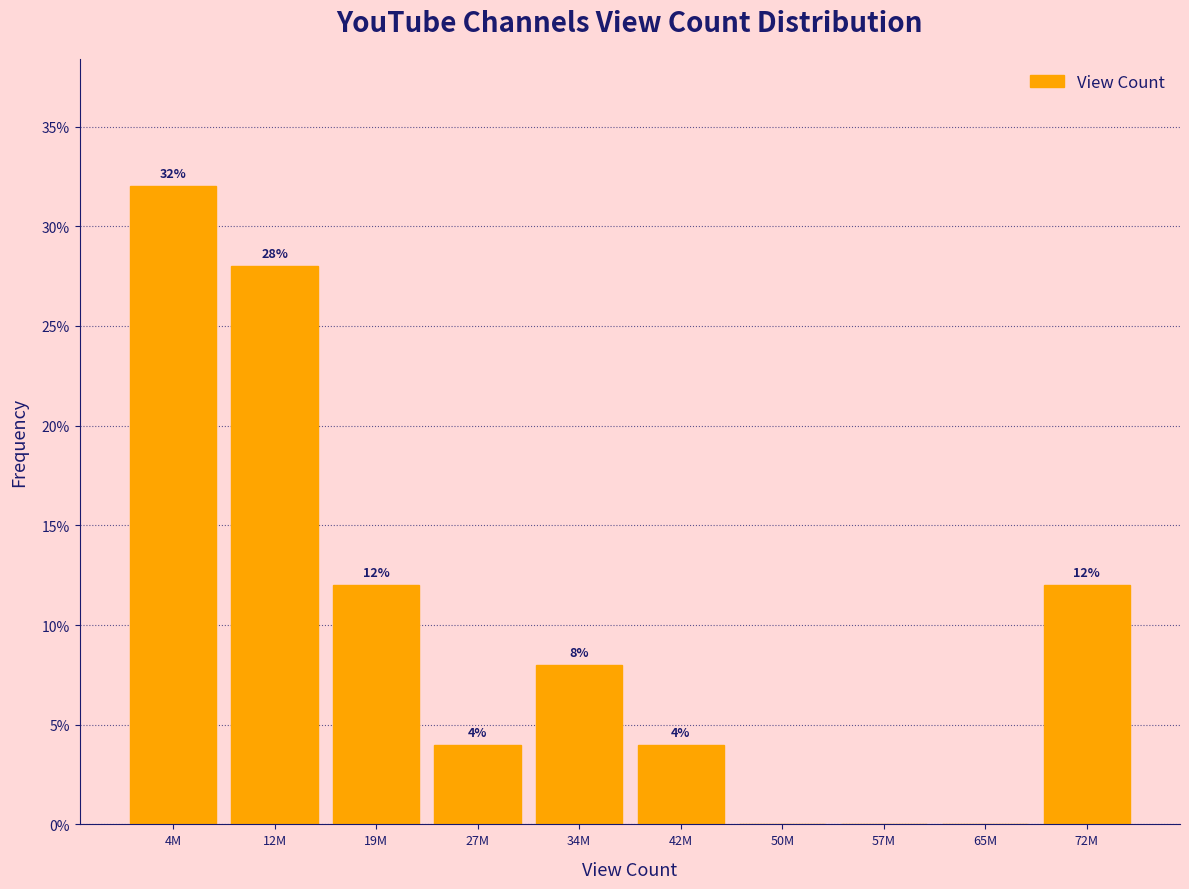

Reading right to left, what are all the values shown in this chart?

72M=12.0	65M=0.0	57M=0.0	50M=0.0	42M=4.0	34M=8.0	27M=4.0	19M=12.0	12M=28.0	4M=32.0